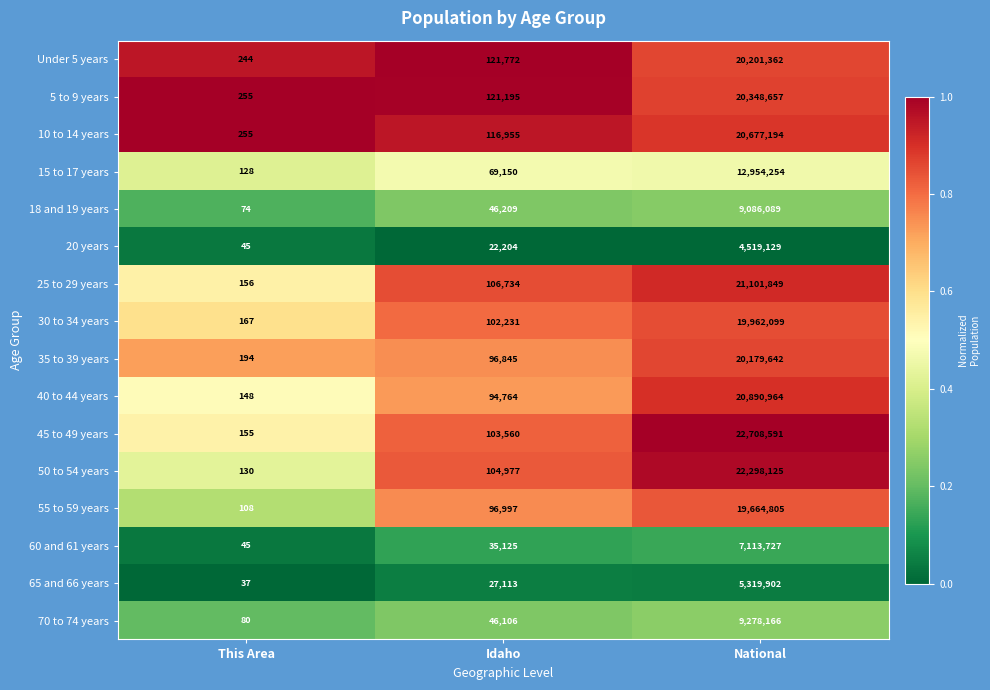

At which category is the sum across all series the highest?

National